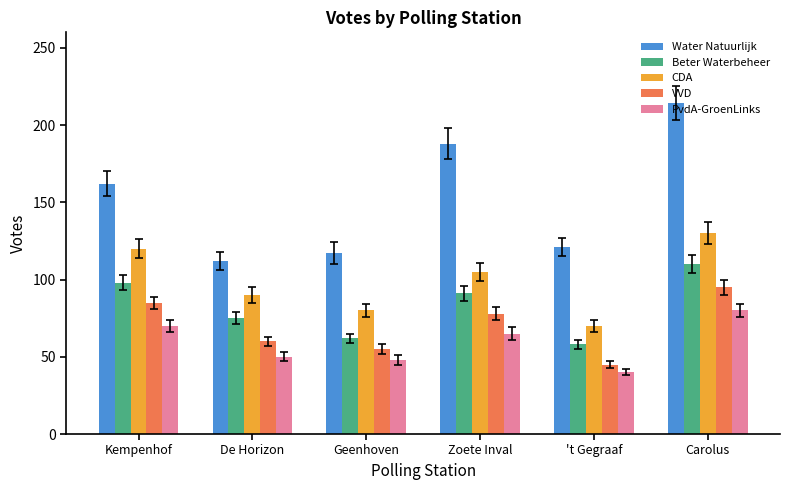

What is the smallest value displayed?

40